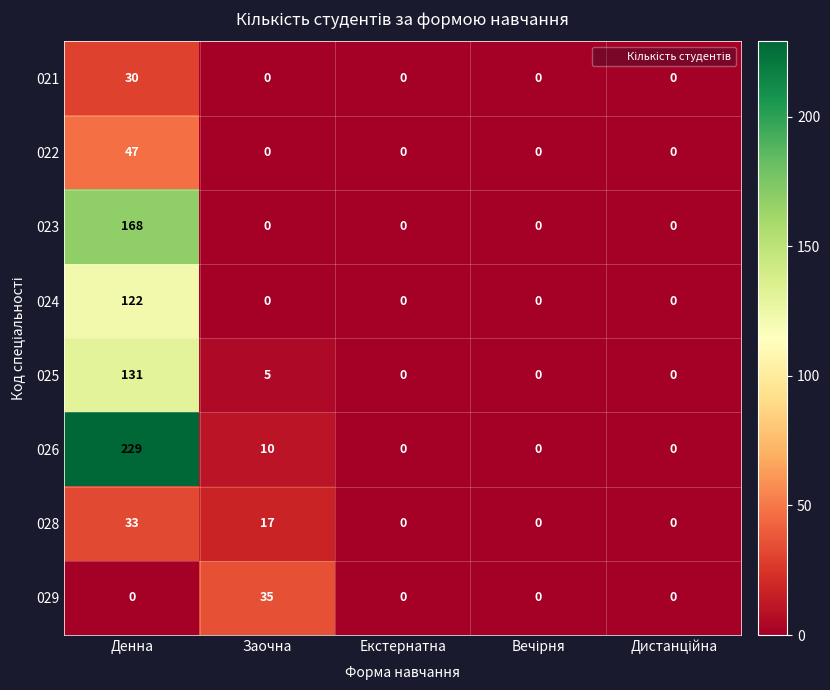

Which series has the widest spread of values?

026